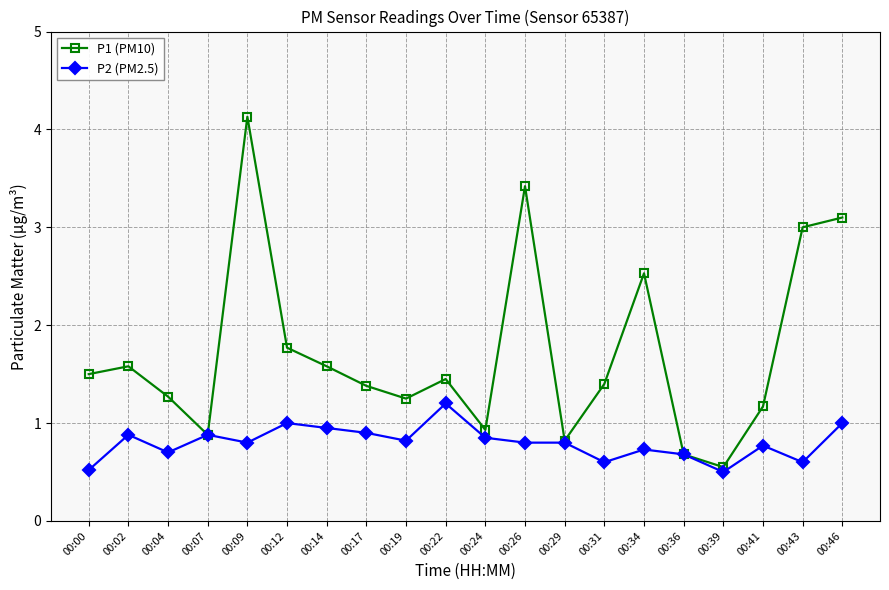

What is the sum of all P2 (PM2.5) values?

16.0